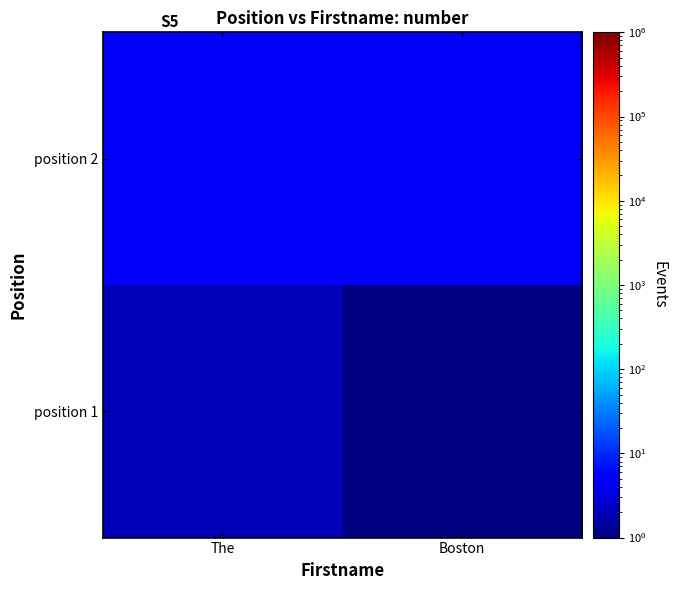

What is the total value across all series at The?

6.3